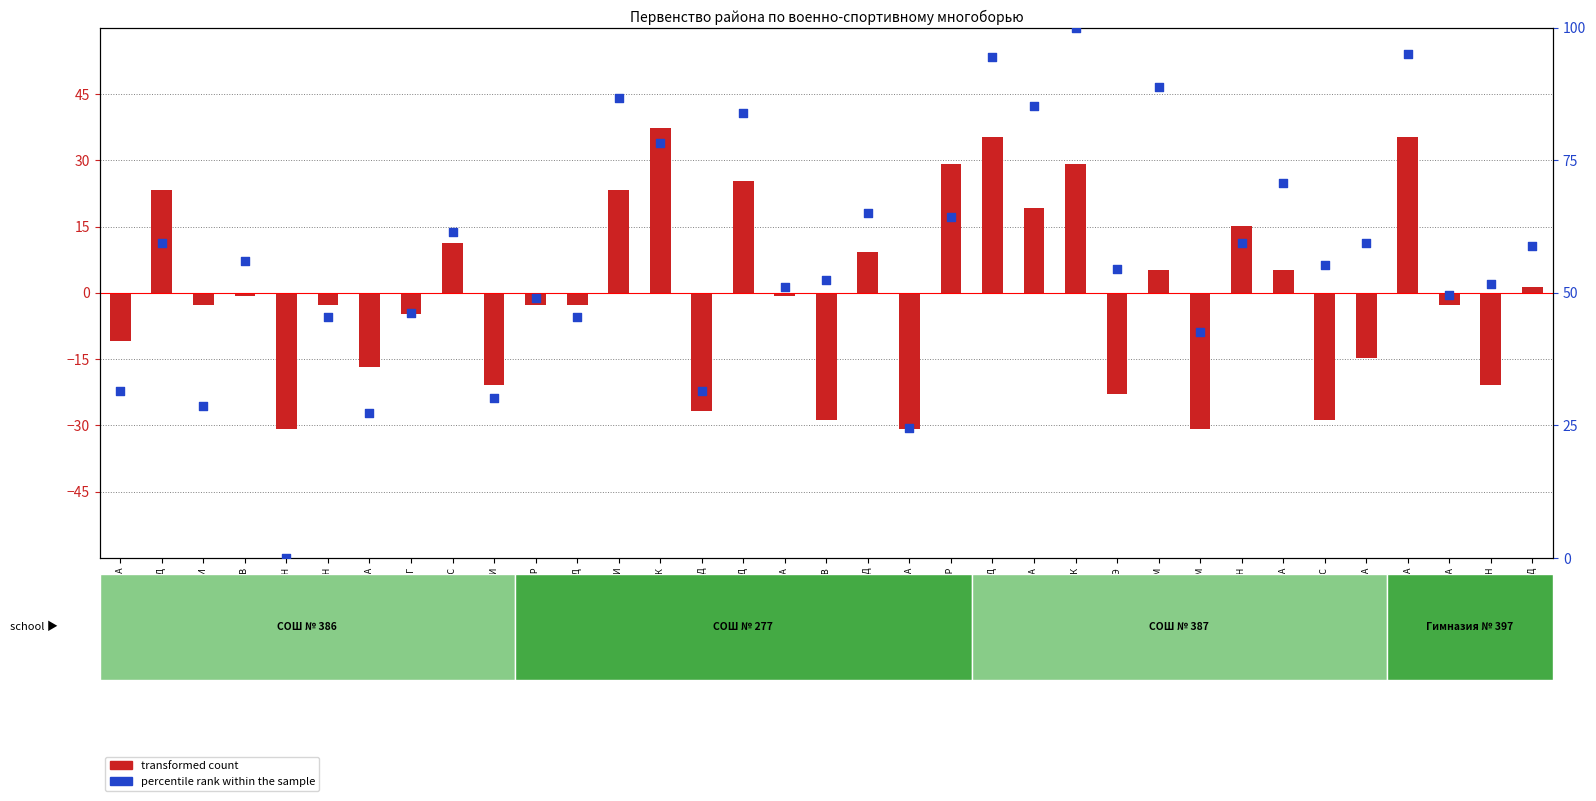

Which series has the largest Y range (max minus min)?

percentile rank within the sample